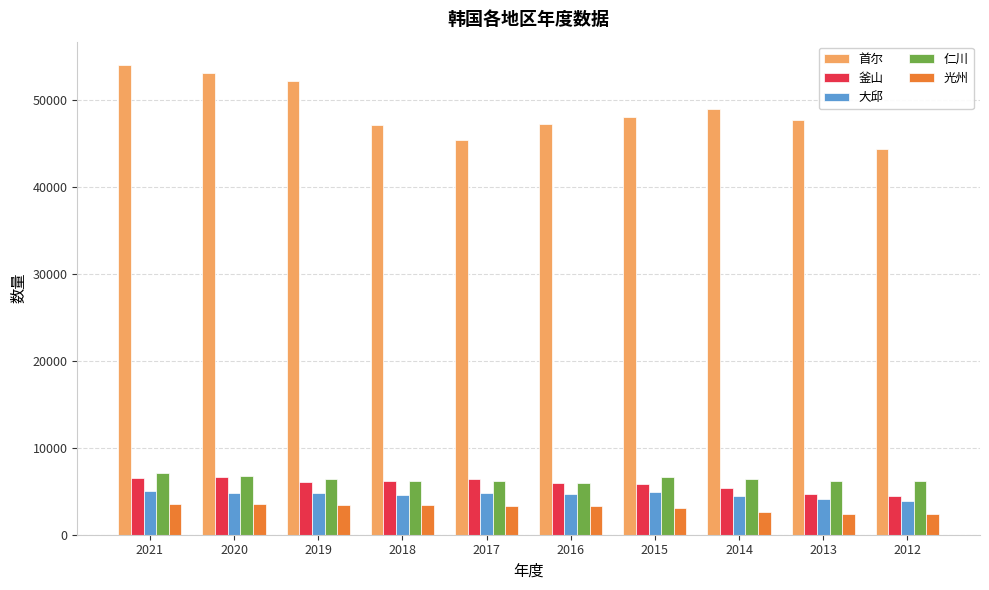

What is the maximum value shown in the chart?

54042